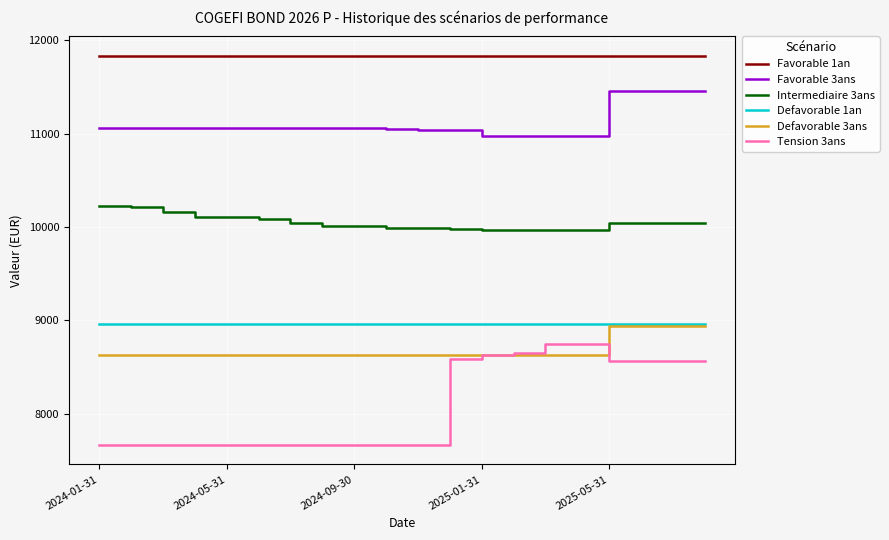

True or false: Favorable 3ans and Intermediaire 3ans cross at least once.

False